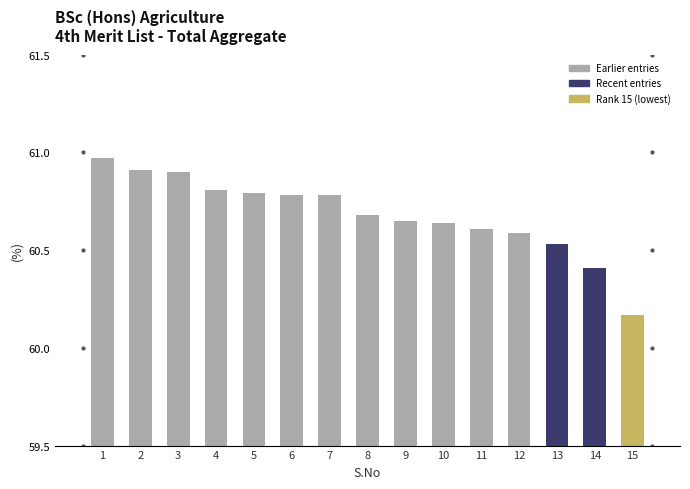

Which category has the highest value across all series?

1